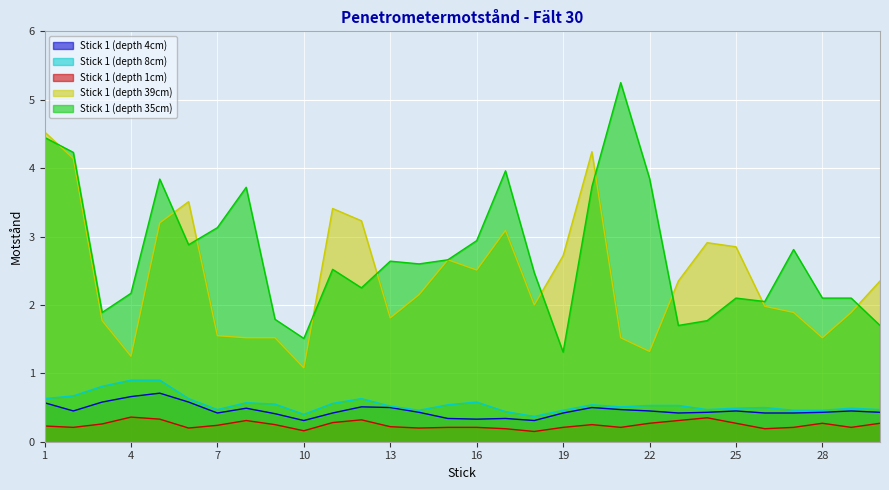

True or false: Stick 1 (depth 35cm) and Stick 1 (depth 4cm) cross at least once.

False